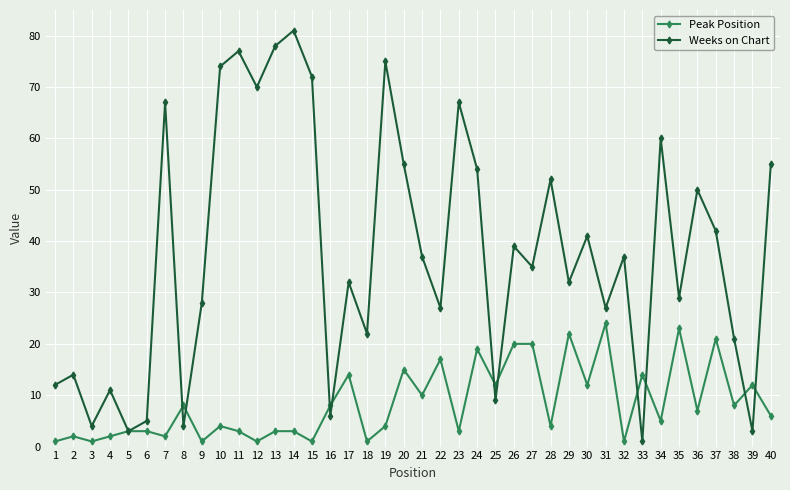

How many data points in Peak Position are less than 6?

20